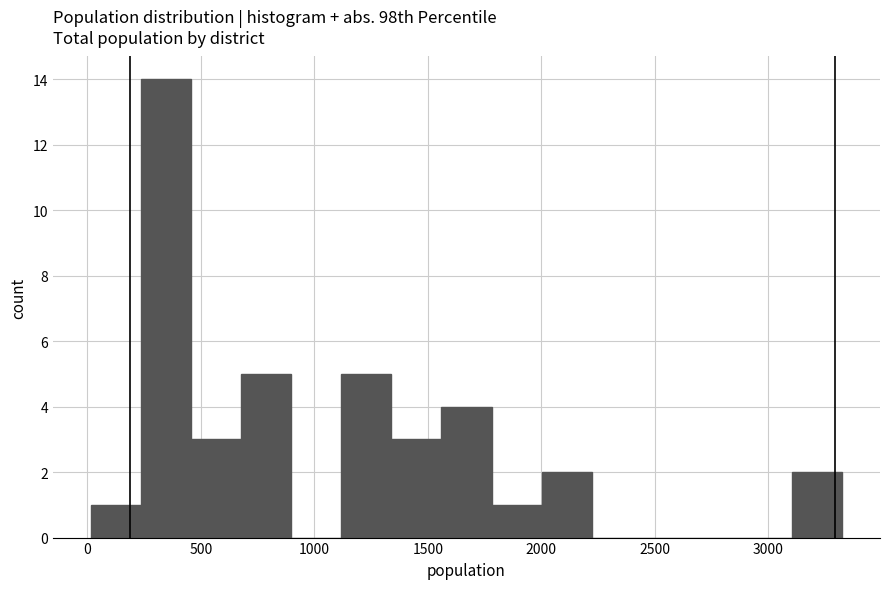

How tall is the bar that spans 2000 to 2200 on the x-axis? Neither the bar edges nor the heights are printed on the chart, so give them approximately, as read against the axes.

2